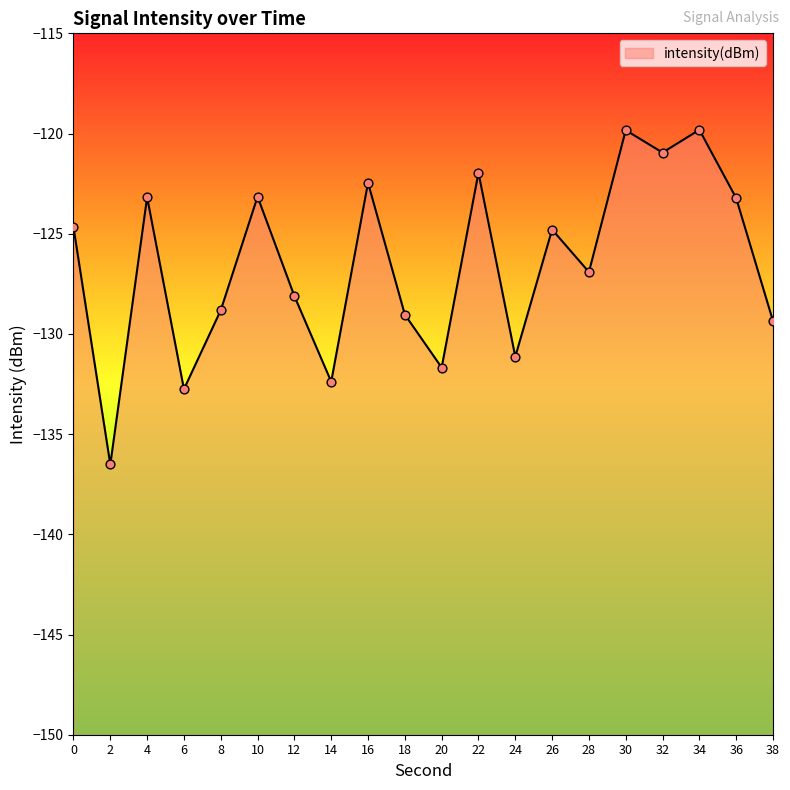

Between 4 and 18, which is larger?

4